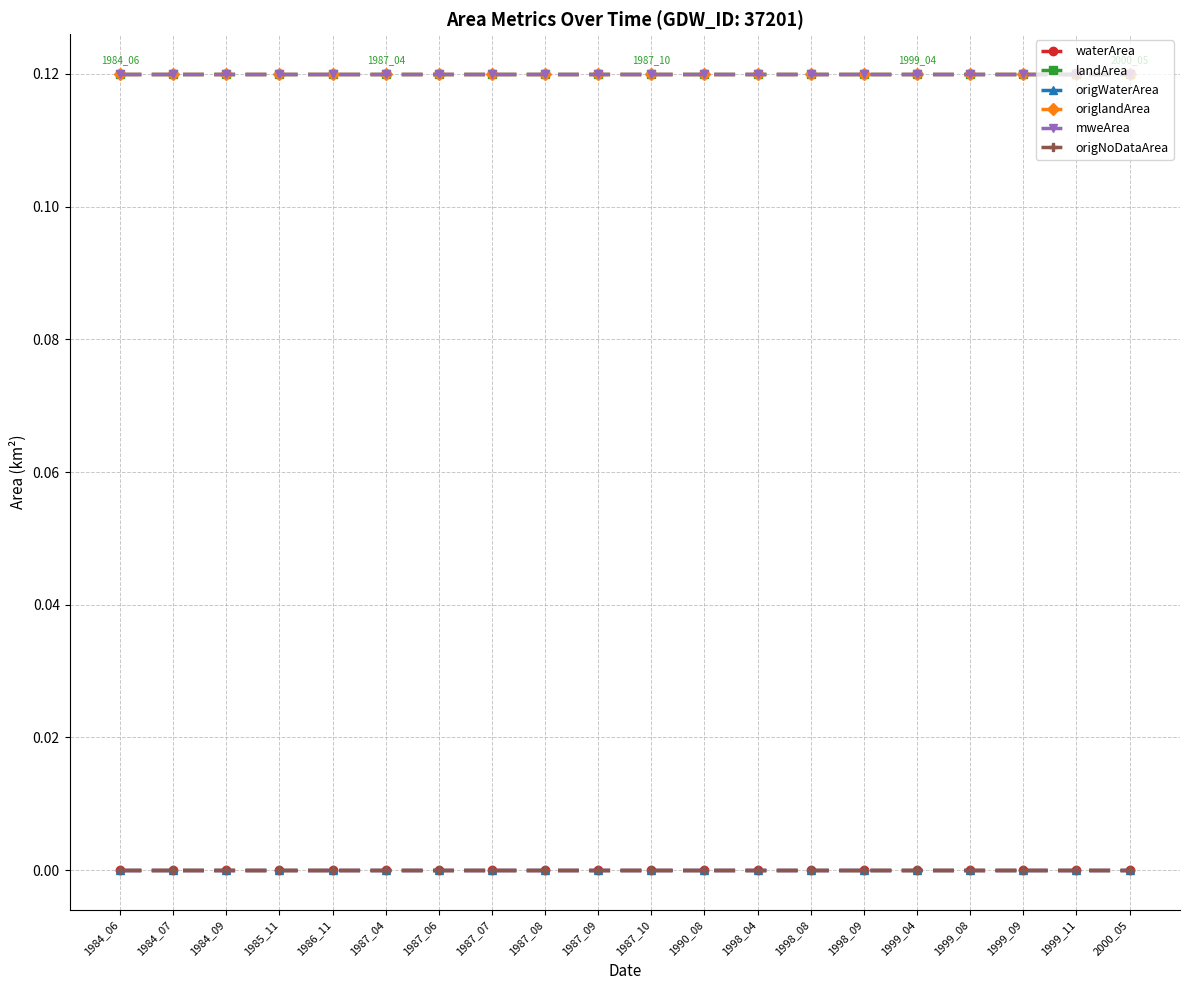

List the labels in order of landArea value, largest first.

1984_06, 1984_07, 1984_09, 1985_11, 1986_11, 1987_04, 1987_06, 1987_07, 1987_08, 1987_09, 1987_10, 1990_08, 1998_04, 1998_08, 1998_09, 1999_04, 1999_08, 1999_09, 1999_11, 2000_05